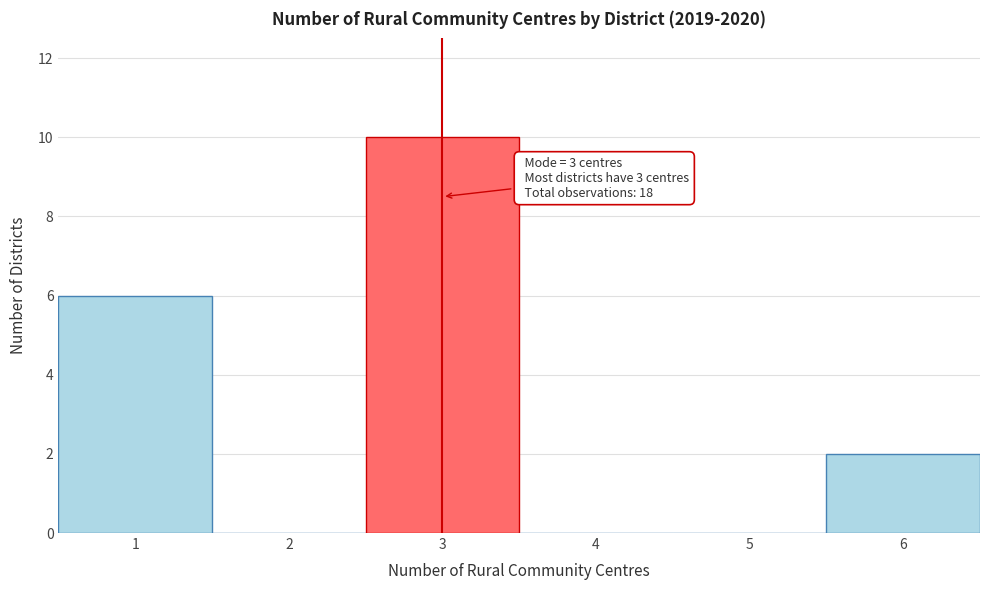

Over which range of the x-axis is the bar tallest?

2.5 to 3.5